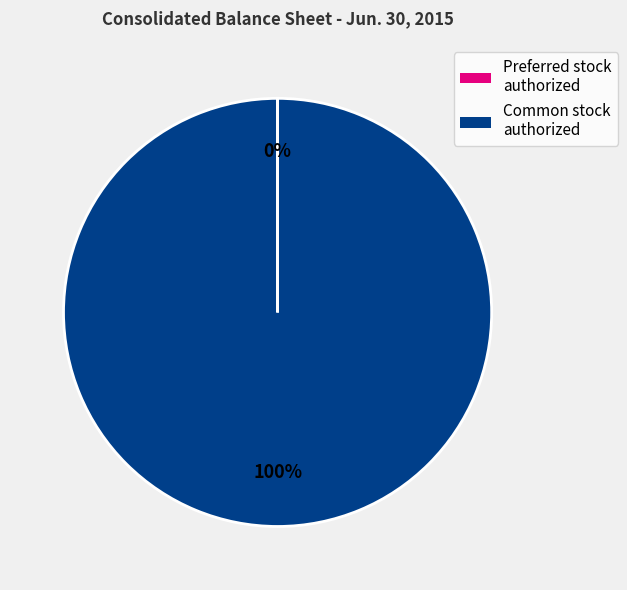

To the nearest percent, what is the average slice percentage?

50%